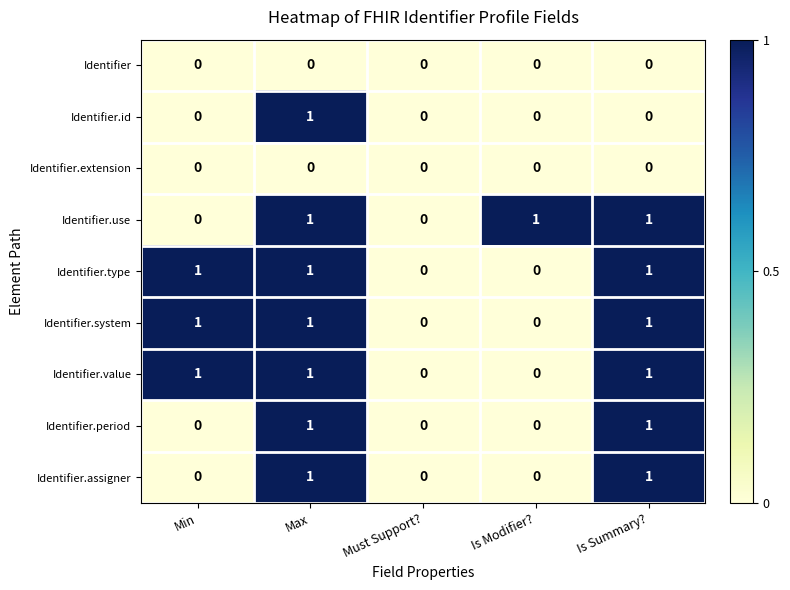

The value of Identifier.value at Is Modifier? is -1. True or false?

False